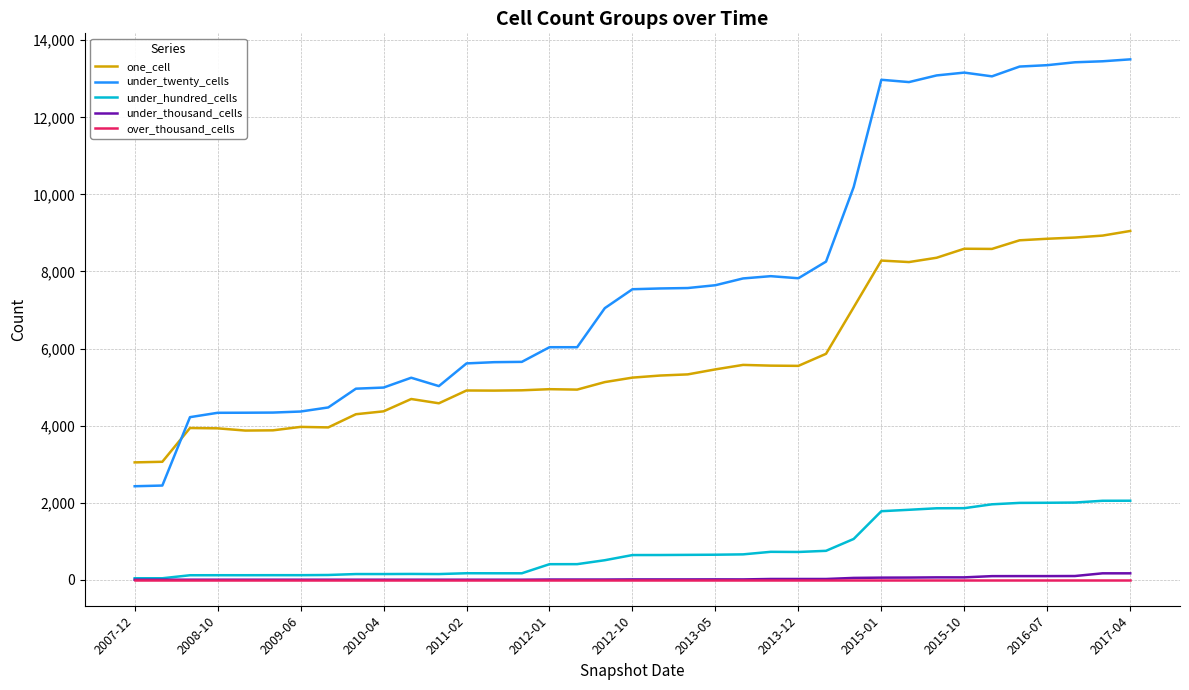

What is the minimum value for under_twenty_cells?

2426